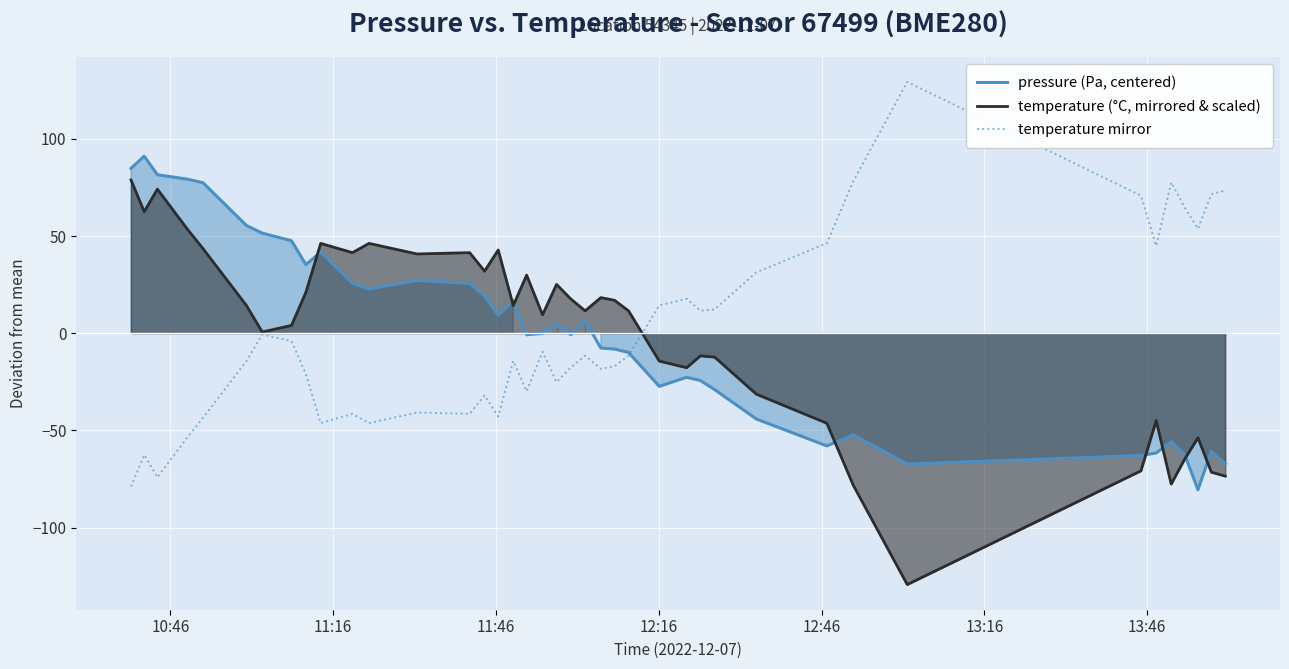

What is the highest value of the temperature (°C, mirrored & scaled) series?

78.9